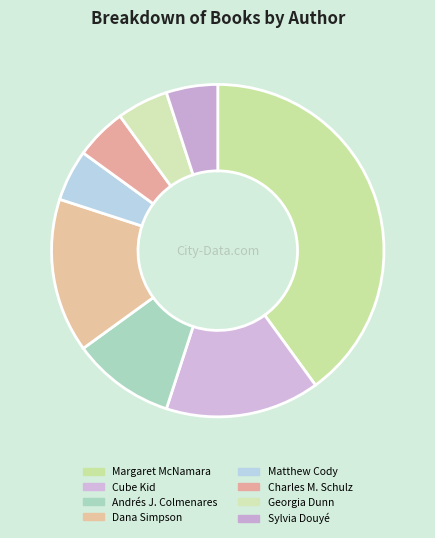

Which slice is the largest?

Margaret McNamara